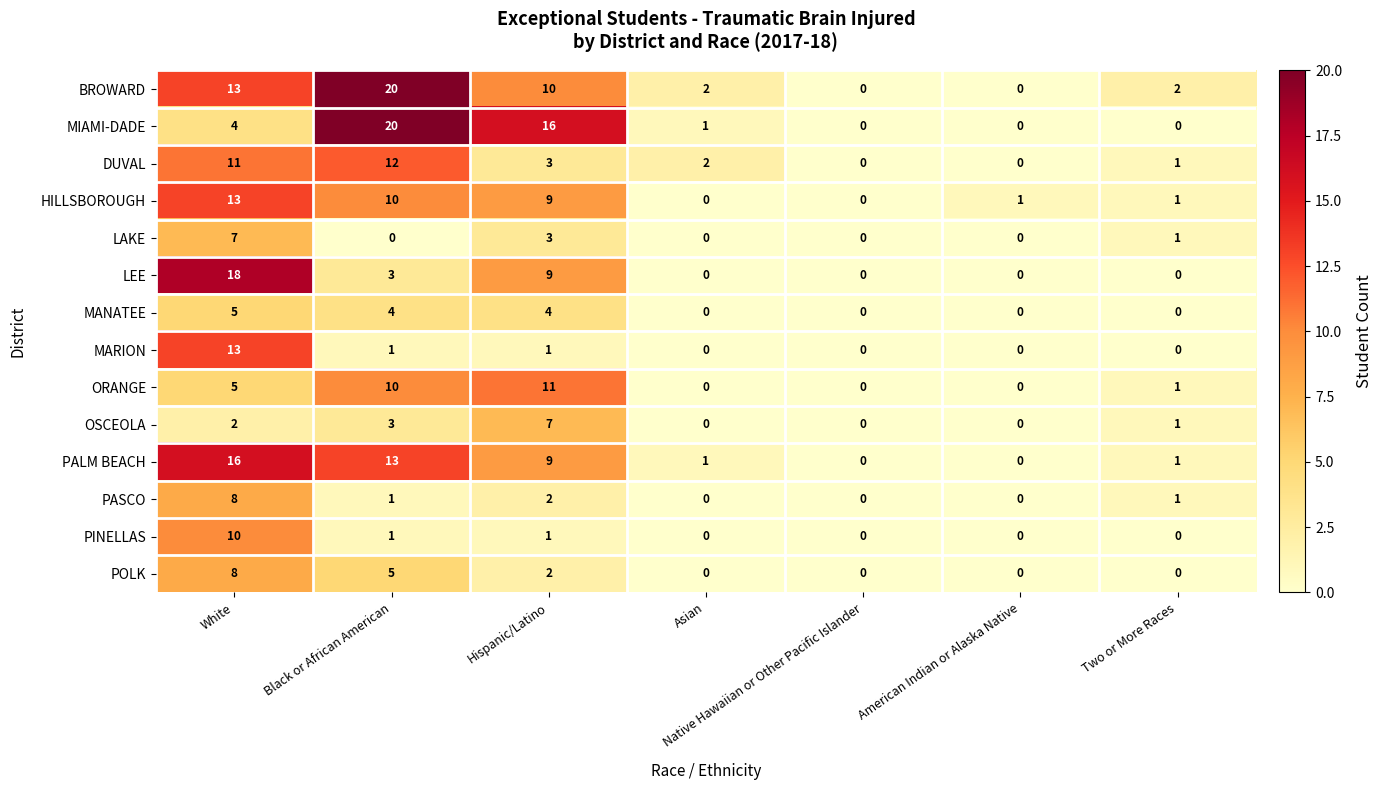

What is the total value across all series at Two or More Races?

9